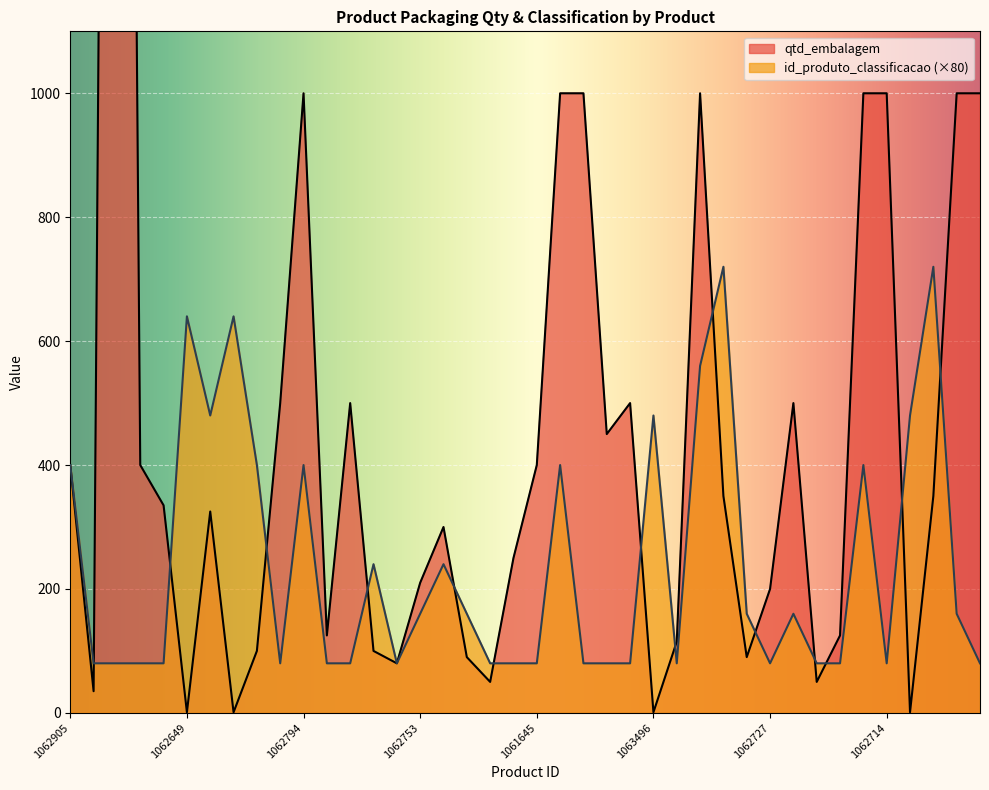

Rank the categories by id_produto_classificacao value from lowest to highest.

1062709, 1062712, 1005308, 1062021, 1062752, 1037714, 1062898, 1061679, 1062070, 1060813, 1061645, 1057855, 1050915, 1044508, 1053248, 1062727, 1062749, 1045458, 1062714, 1062711, 1062753, 1061780, 1063935, 1037412, 1062756, 1061335, 1062779, 1062905, 1015427, 1062794, 1062787, 1063835, 1062879, 1063496, 1036084, 1062548, 1062649, 1062611, 1062590, 1062592